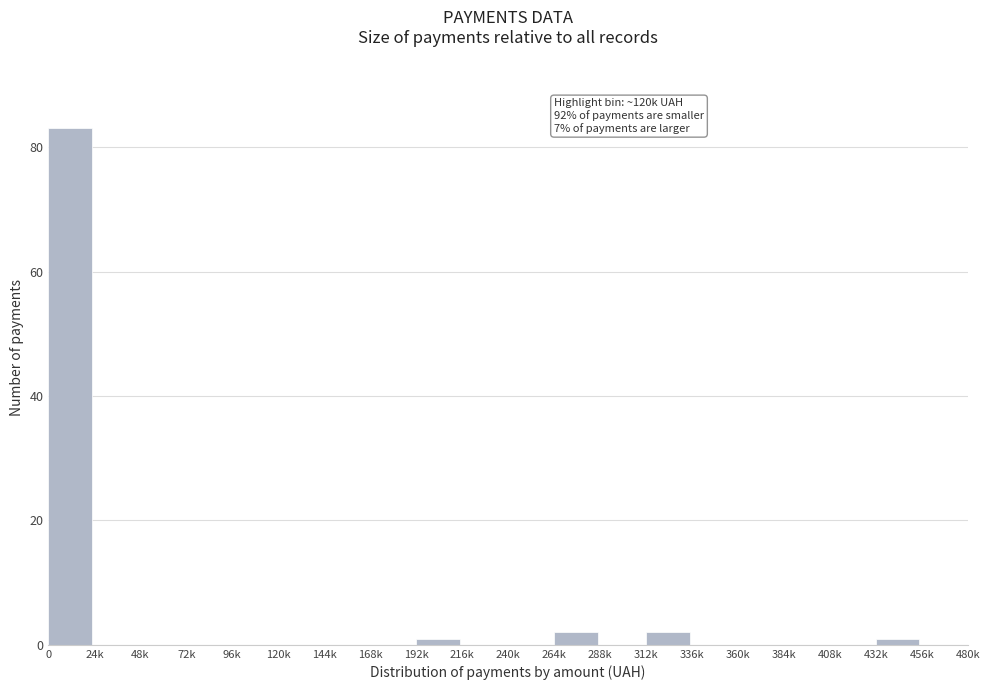

Reading right to left, transcribe all the data shown in this chart.

456k=0	432k=1	408k=0	384k=0	360k=0	336k=0	312k=2	288k=0	264k=2	240k=0	216k=0	192k=1	168k=0	144k=0	120k=0	96k=0	72k=0	48k=0	24k=0	0=83